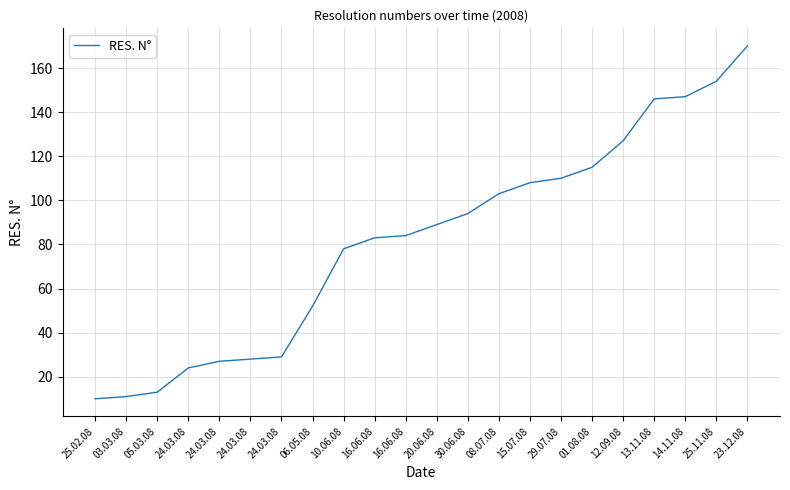

What is the minimum value shown in the chart?

10